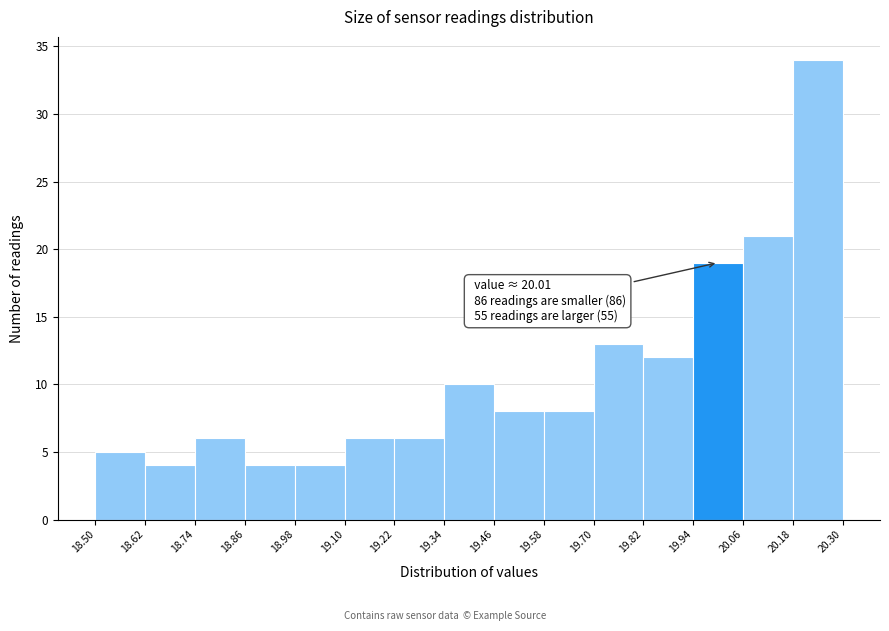

Which range on the x-axis has the tallest bar?

20.18 to 20.30